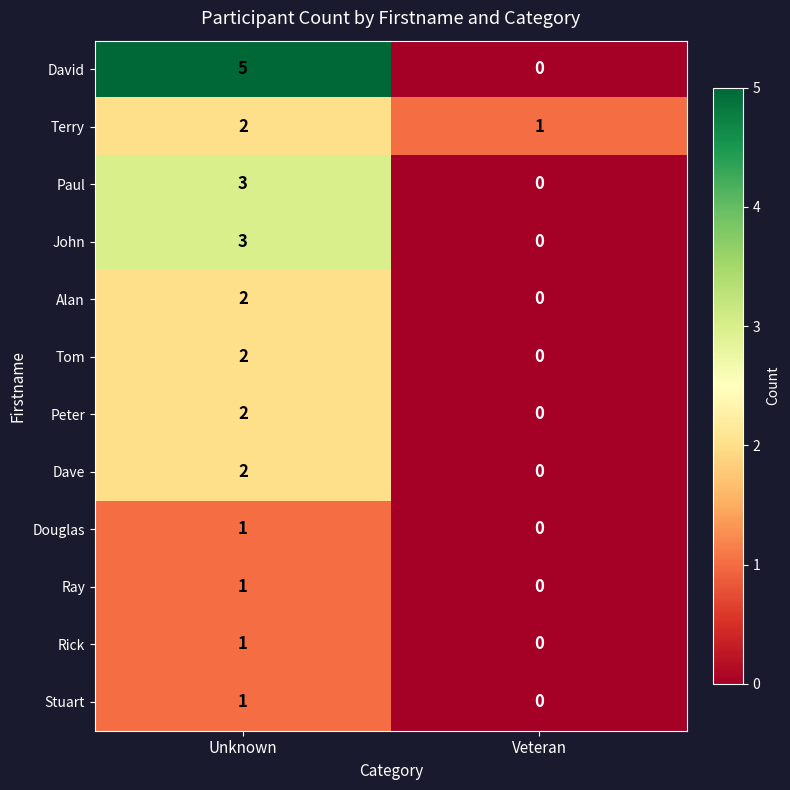

Is it true that Rick equals 2 at Unknown?

False